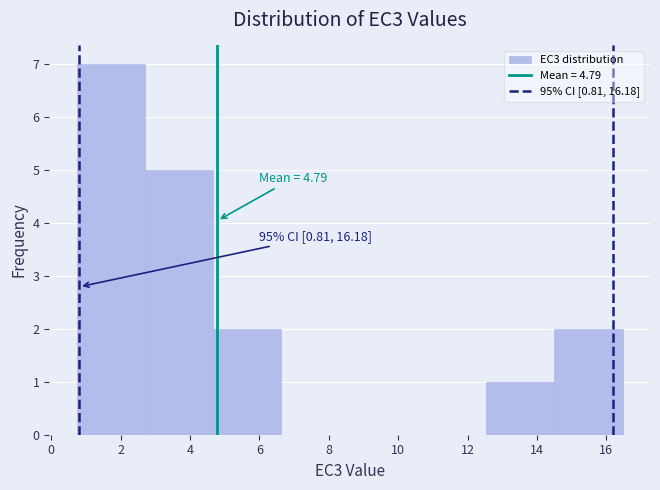

Which range on the x-axis has the tallest bar?

0.8 to 2.6